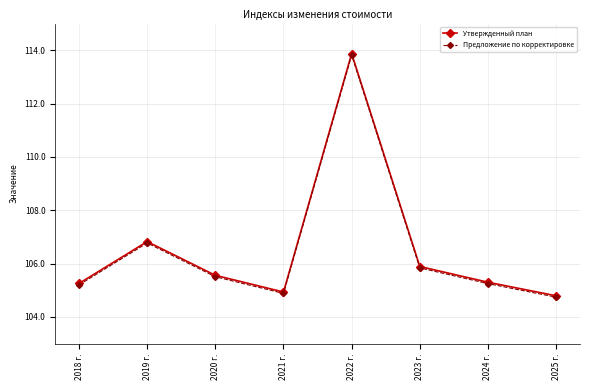

Reading right to left, extract all data points from this chart.

Утвержденный план: 2025 г.=104.8	2024 г.=105.3	2023 г.=105.9	2022 г.=113.9	2021 г.=104.9	2020 г.=105.6	2019 г.=106.8	2018 г.=105.3
Предложение по корректировке: 2025 г.=104.7	2024 г.=105.2	2023 г.=105.8	2022 г.=113.8	2021 г.=104.9	2020 г.=105.5	2019 г.=106.8	2018 г.=105.2